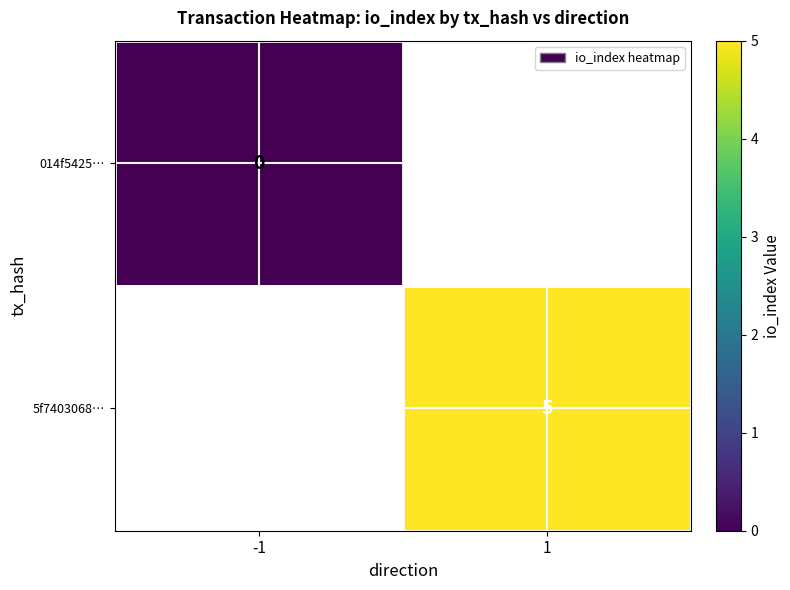

The value of 5f7403068… at 1 is 9. True or false?

False